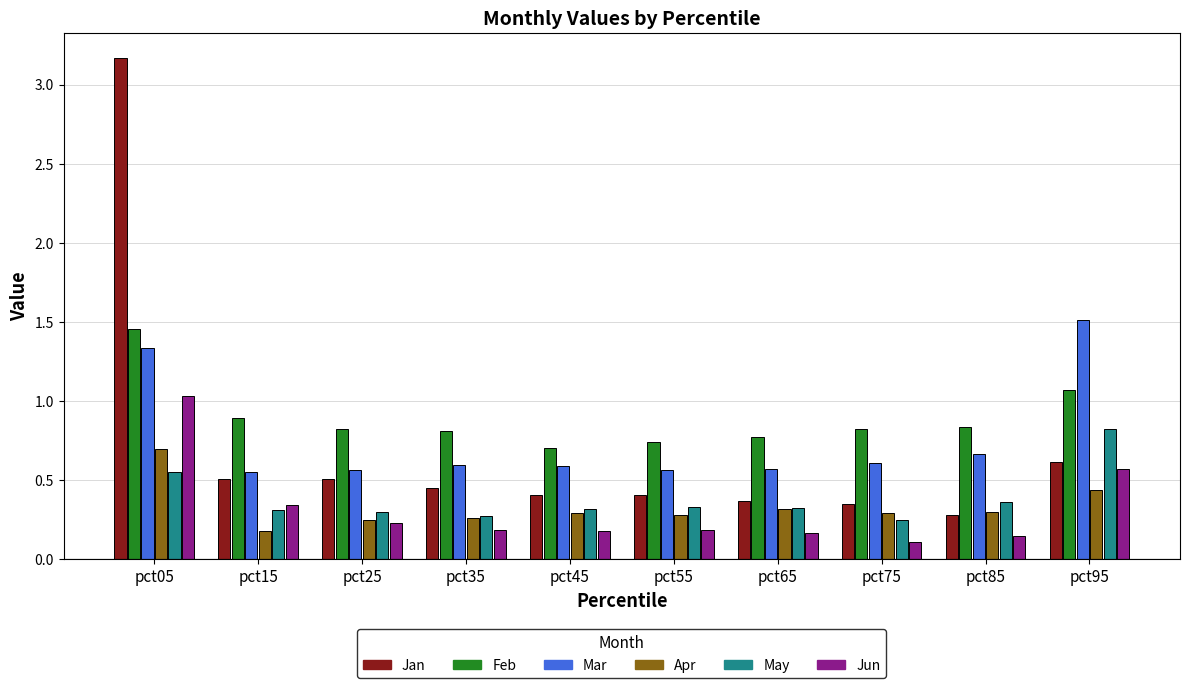

Is the value of May at pct55 greater than the value of Mar at pct85?

No